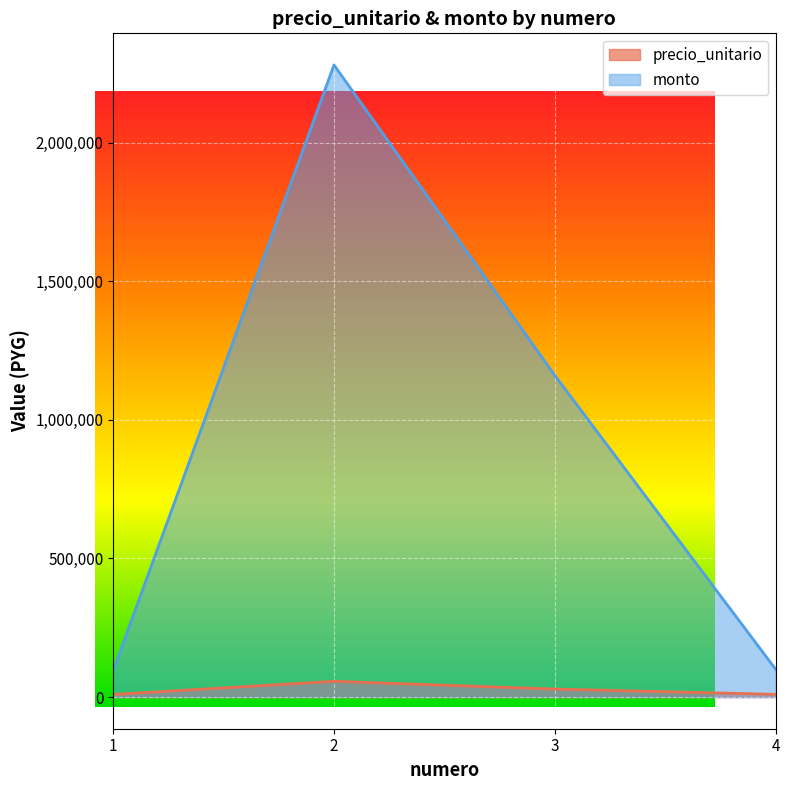

The precio_unitario series shows 4681 at 4. True or false?

False